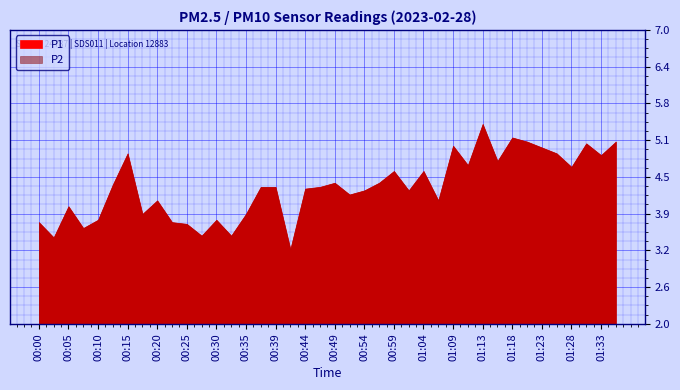

True or false: P1 and P2 cross at least once.

False